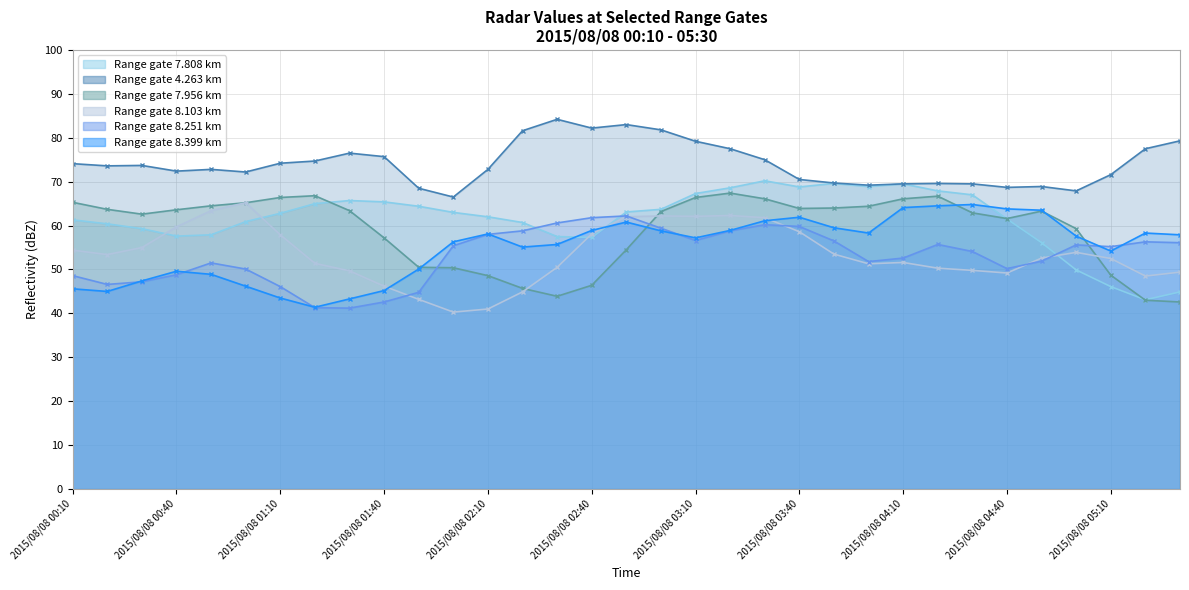

In 7.956, how many points are higher than both neighbors (excluding endpoints)?

4